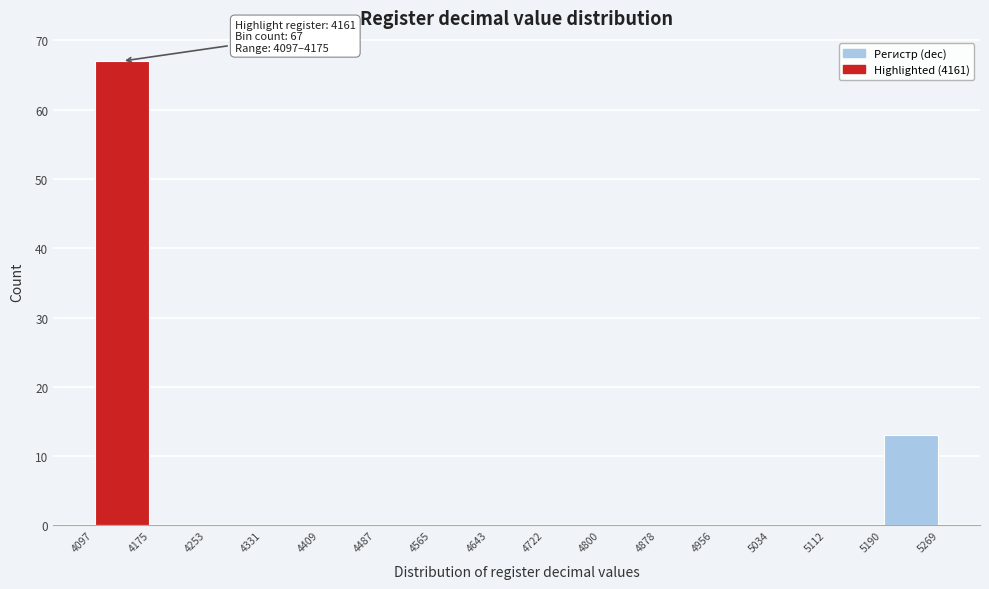

Which range on the x-axis has the tallest bar?

4097 to 4175